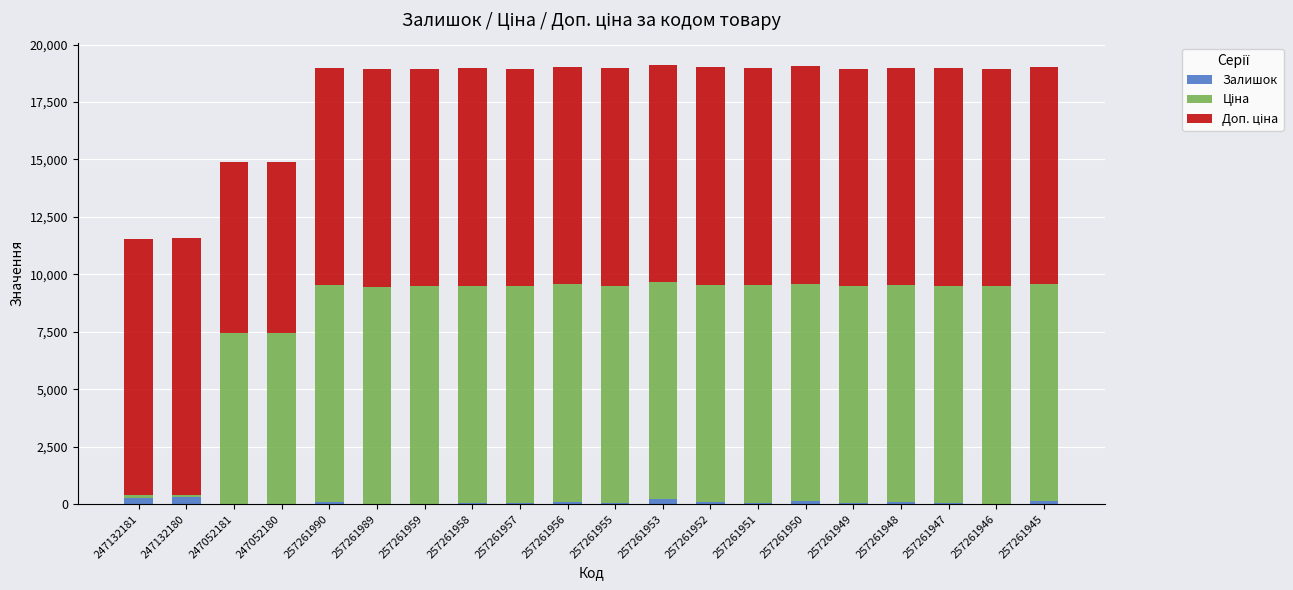

True or false: Залишок has a value of 19.0 at 257261946.

True